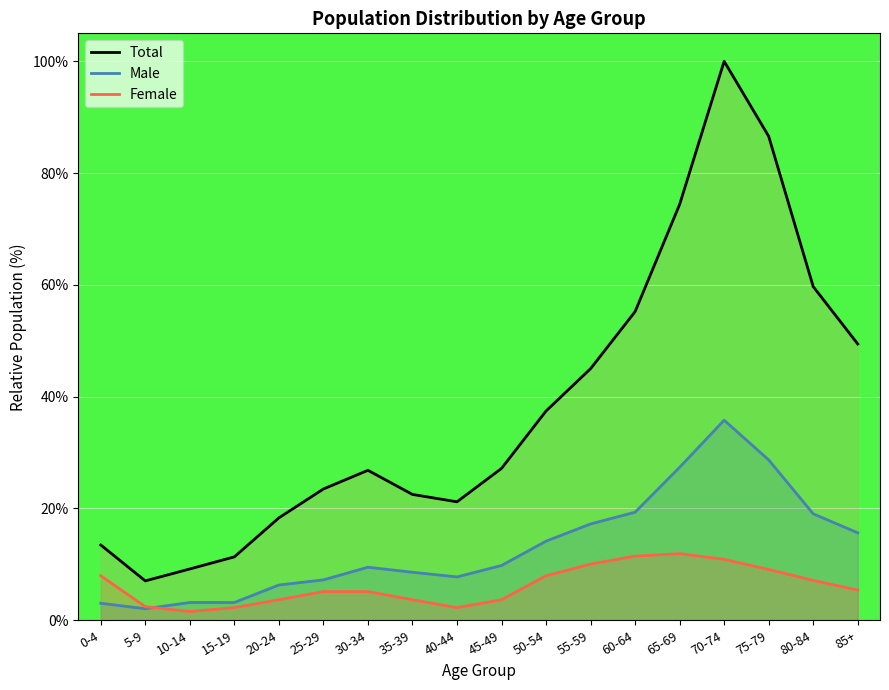

What are all the series names shown in the legend?

Total, Male, Female